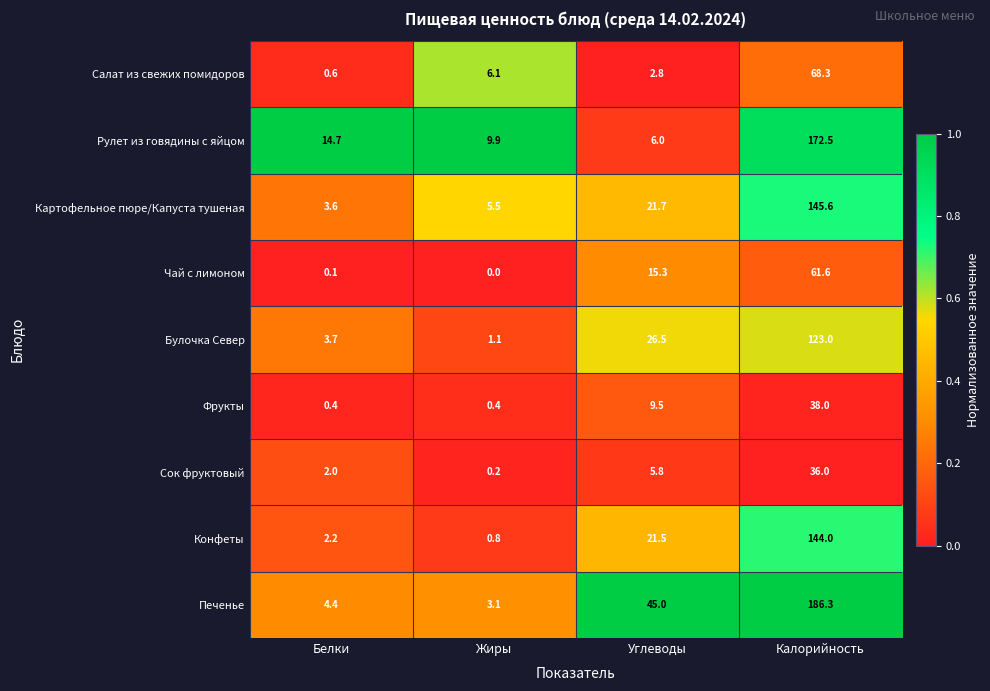

At how many categories does at least one series exceed 0?

4